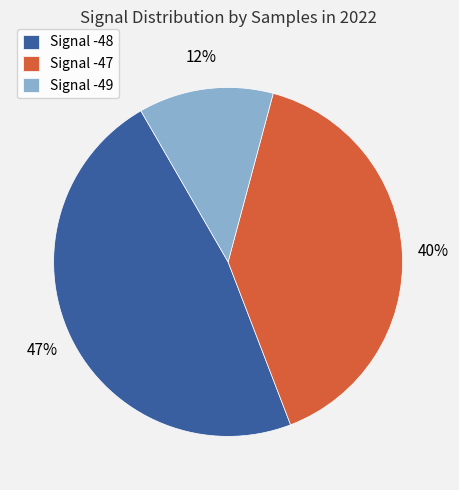

The Signal -49 slice represents 22% of the pie. True or false?

False